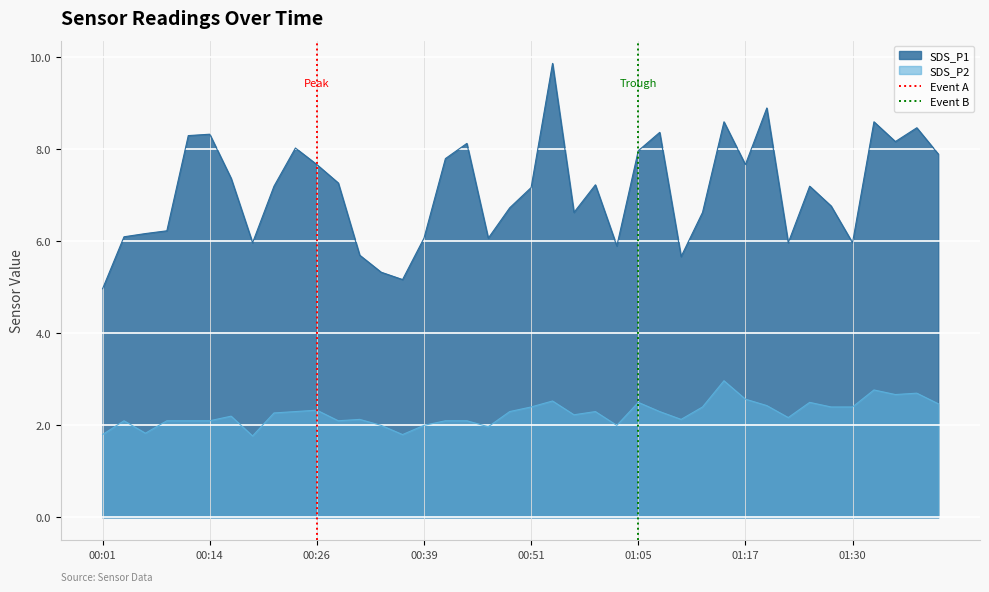

How many values in Event B are above zero?

1